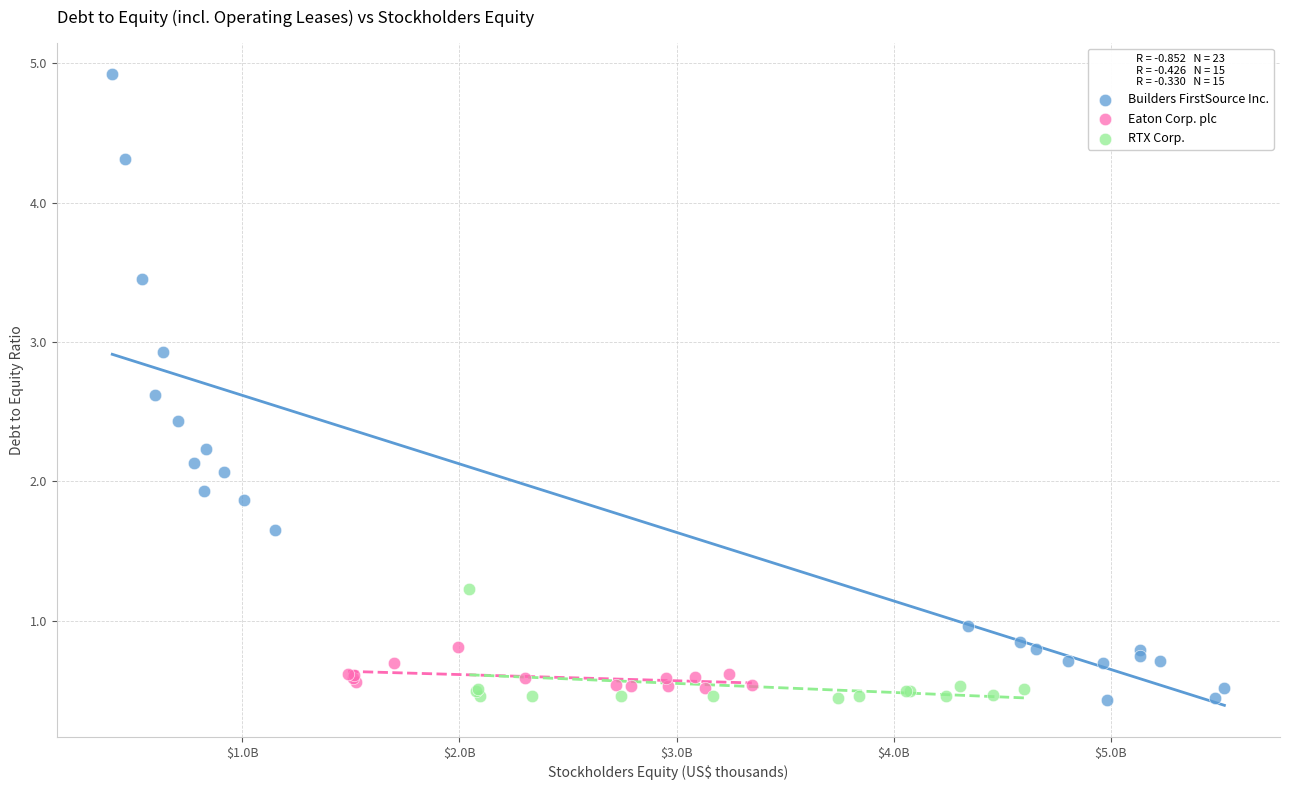

Which series has the widest spread of Y values?

Builders FirstSource Inc.